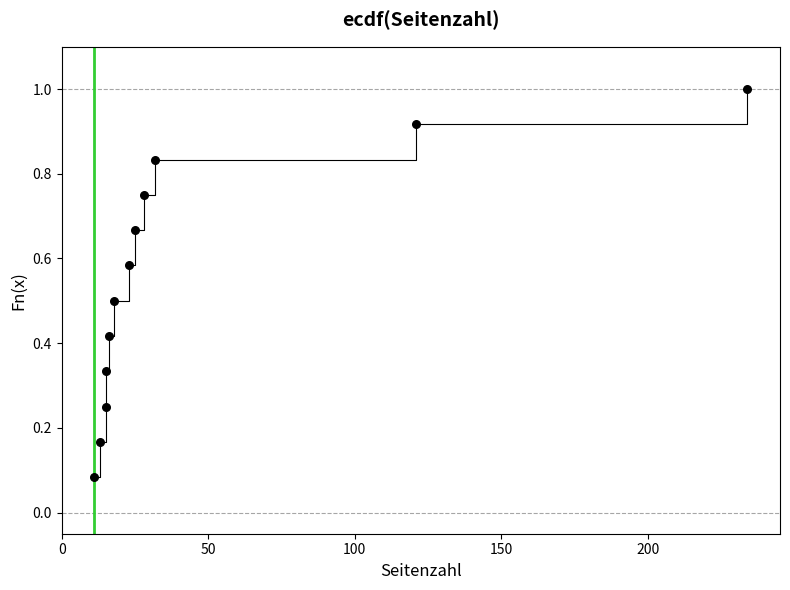

What is the range of X values (max minus min)?

223.0